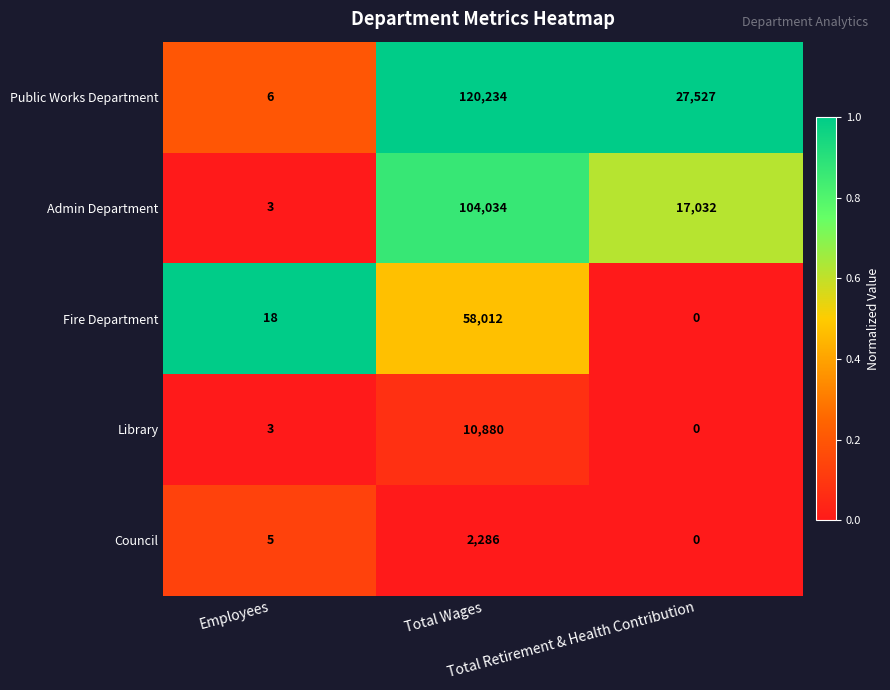

What is the average value of the Fire Department series?

19343